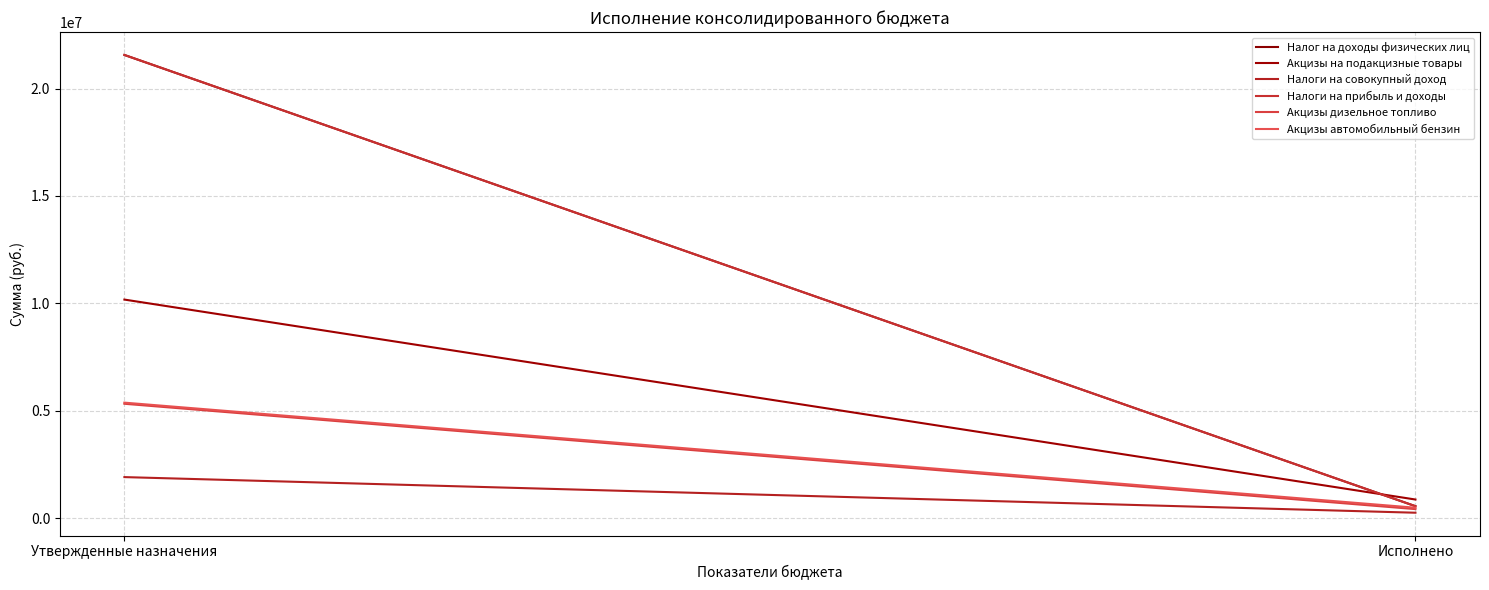

How many lines are shown in the chart?

6